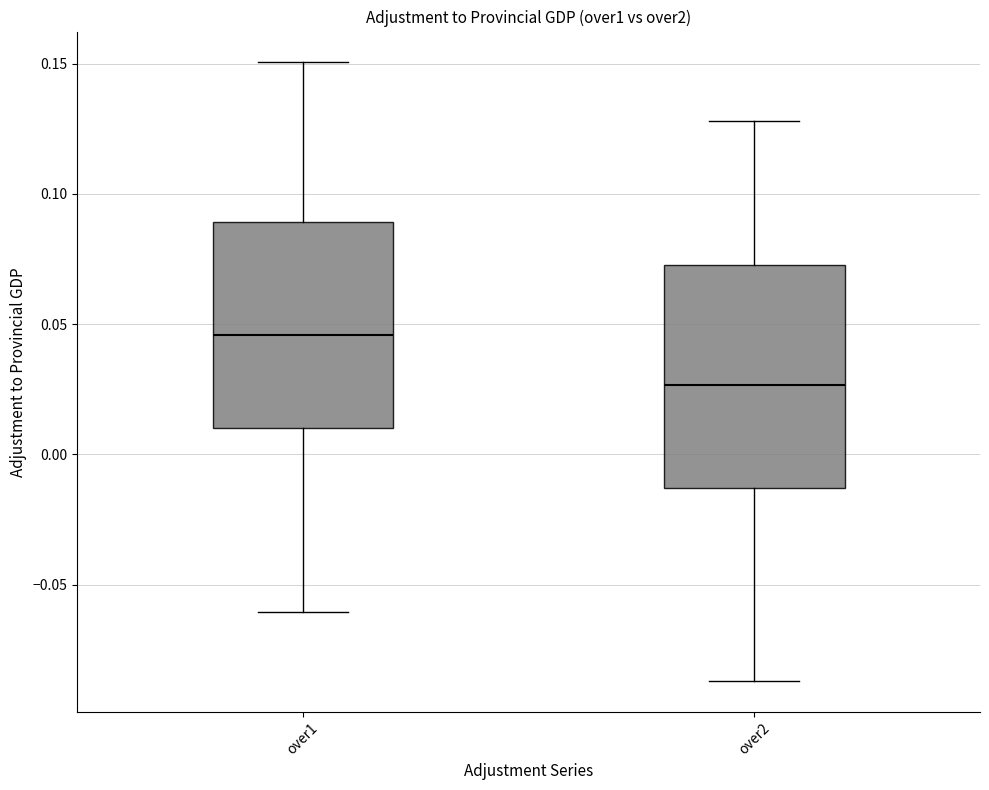

Which box has the lowest median line?

over2